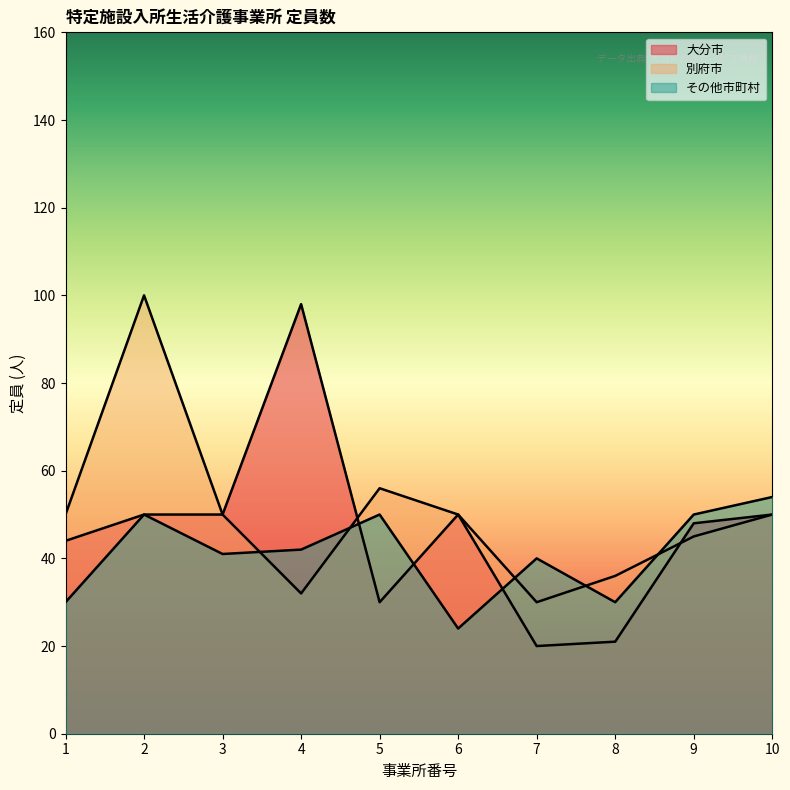

What is the sum of the 大分市 values at 5 and 10?

80